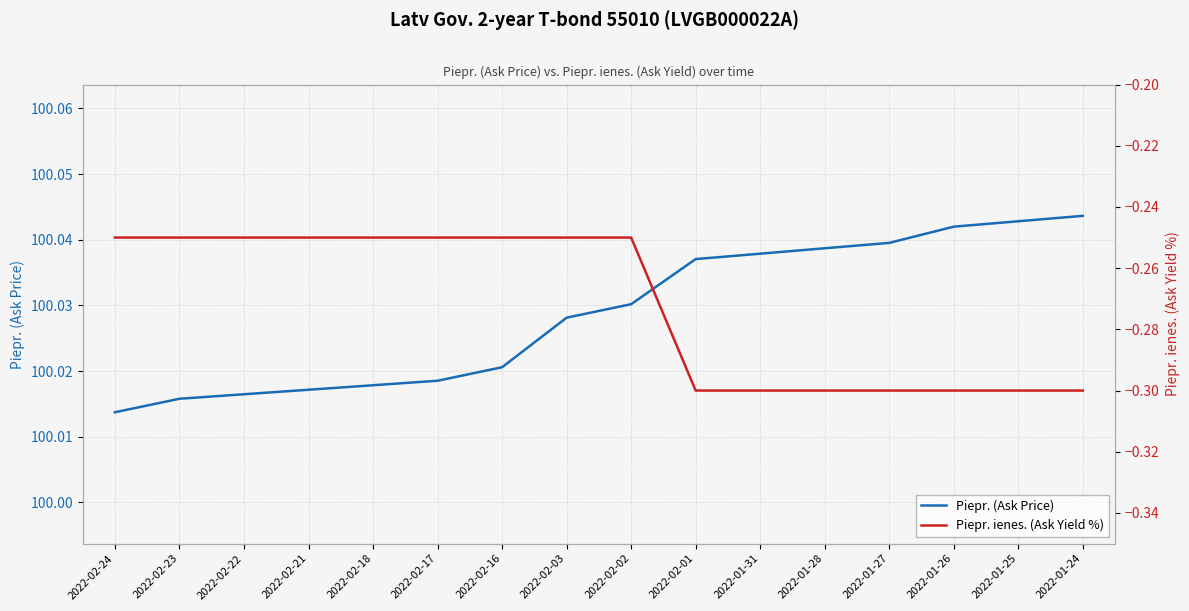

Reading right to left, transcribe all the data shown in this chart.

Piepr. (Ask Price): 2022-01-24=100.0	2022-01-25=100.0	2022-01-26=100.0	2022-01-27=100.0	2022-01-28=100.0	2022-01-31=100.0	2022-02-01=100.0	2022-02-02=100.0	2022-02-03=100.0	2022-02-16=100.0	2022-02-17=100.0	2022-02-18=100.0	2022-02-21=100.0	2022-02-22=100.0	2022-02-23=100.0	2022-02-24=100.0
Piepr. ienes. (Ask Yield %): 2022-01-24=-0.3	2022-01-25=-0.3	2022-01-26=-0.3	2022-01-27=-0.3	2022-01-28=-0.3	2022-01-31=-0.3	2022-02-01=-0.3	2022-02-02=-0.2	2022-02-03=-0.2	2022-02-16=-0.2	2022-02-17=-0.2	2022-02-18=-0.2	2022-02-21=-0.2	2022-02-22=-0.2	2022-02-23=-0.2	2022-02-24=-0.2